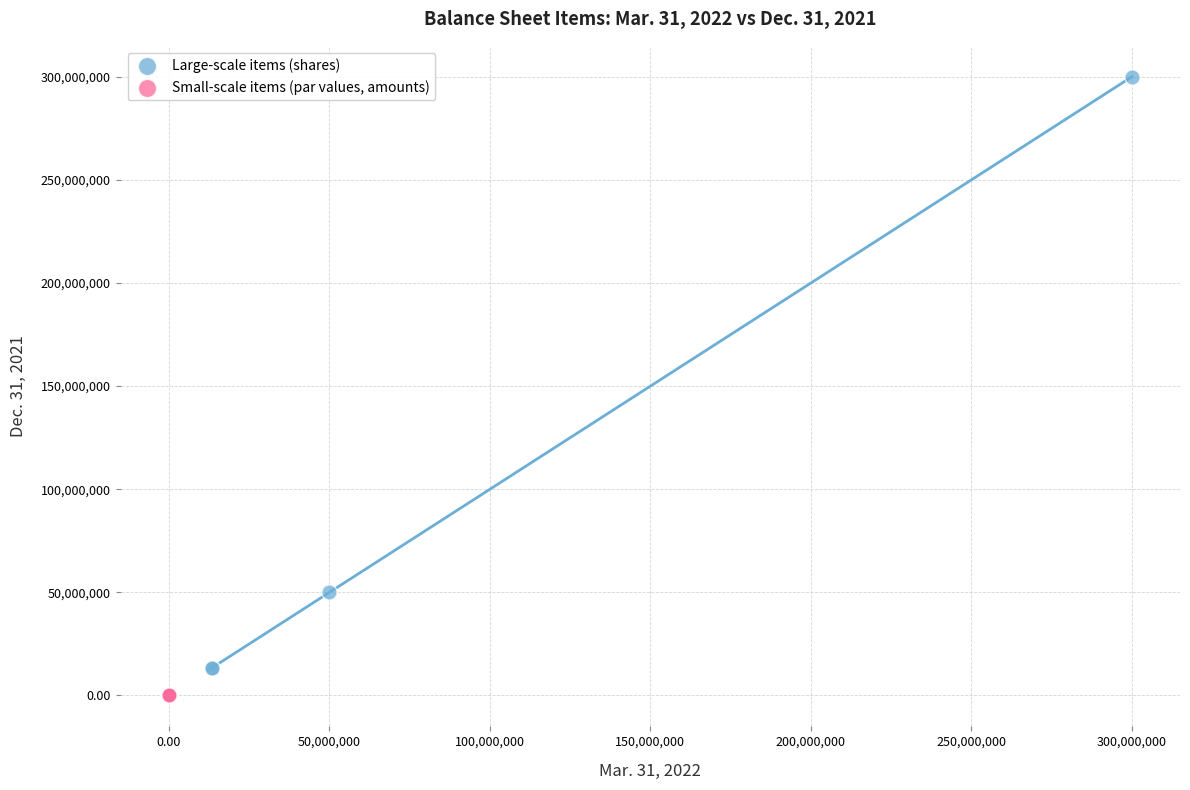

Which series has the widest spread of Y values?

Large-scale items (shares)